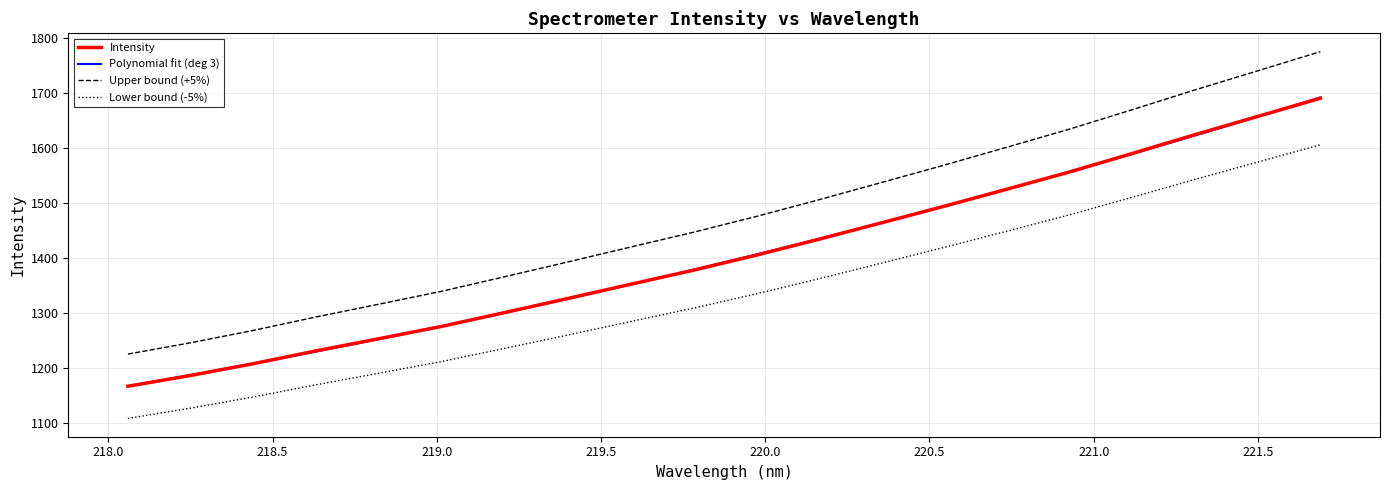

The chart shows a value of 1657.2 at 221.4993. True or false?

True